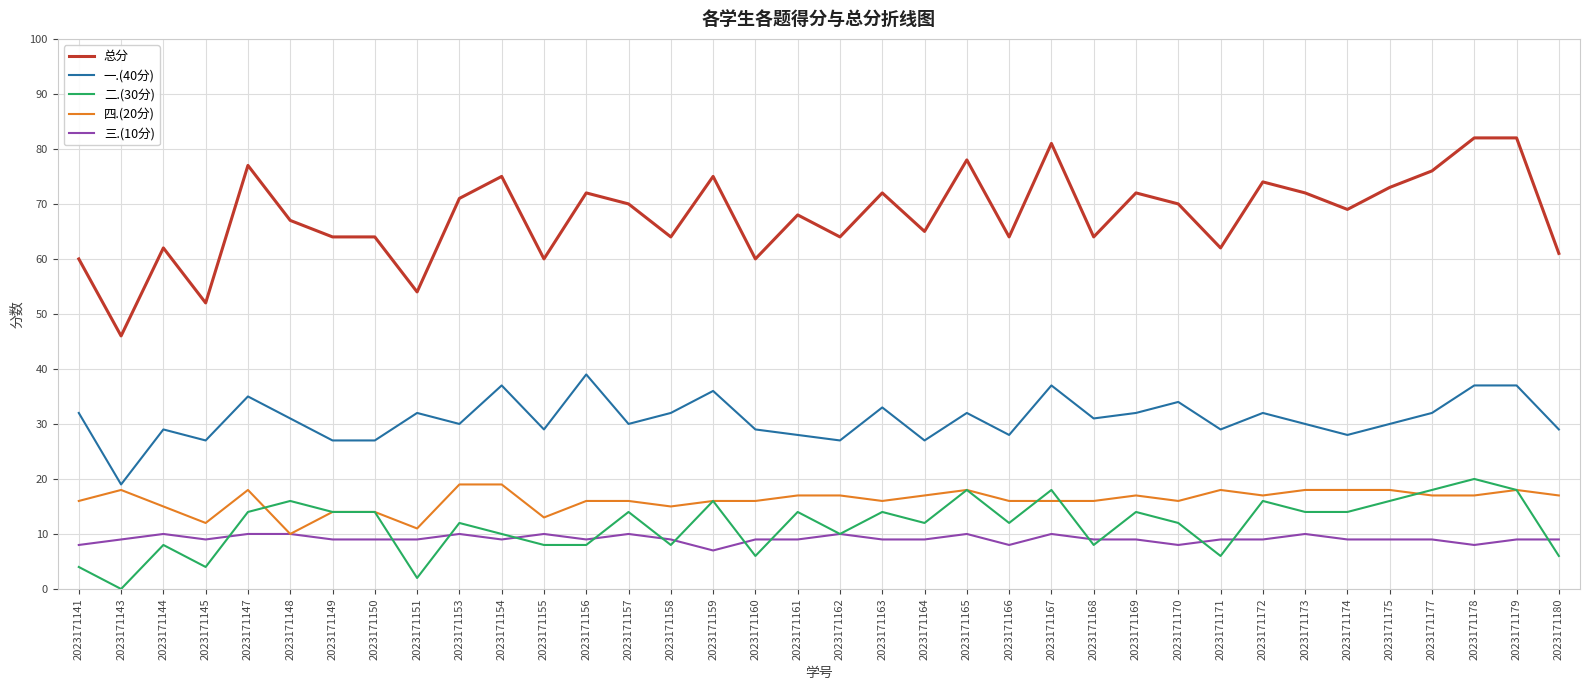

What is the lowest value of the 四.(20分) series?

10